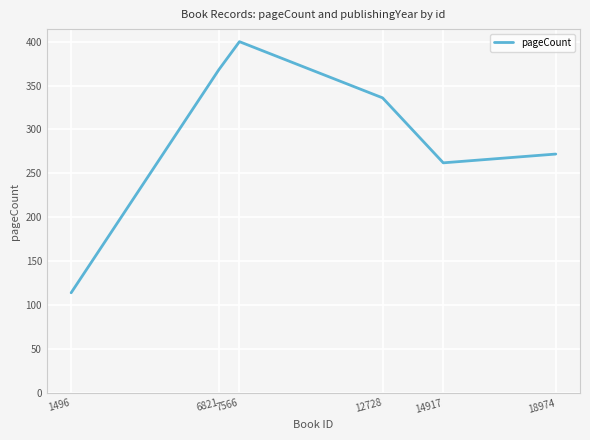

Is it true that the value at 18974 is 83?

False